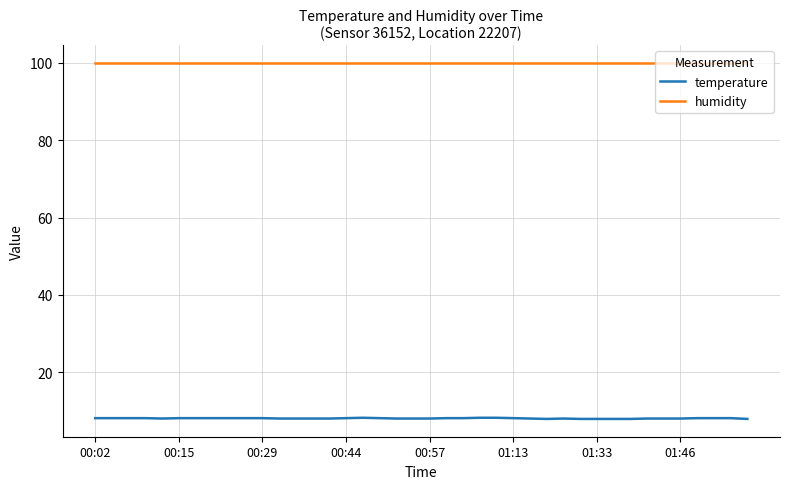

List the series in order of their overall mean, highest first.

humidity, temperature